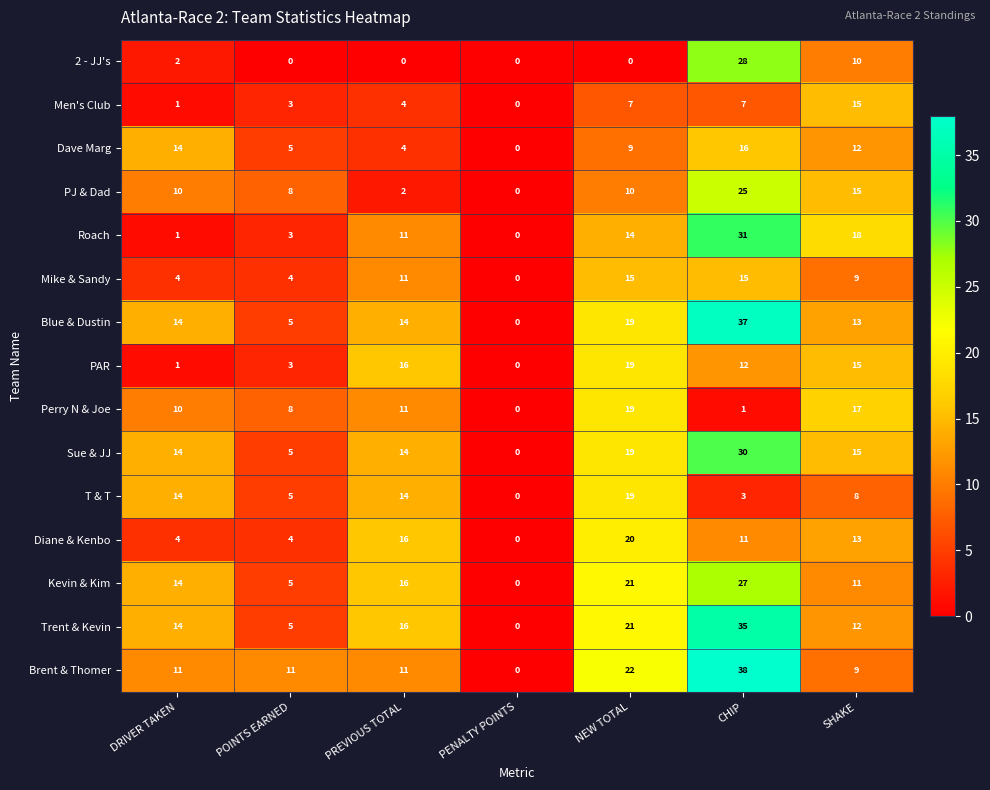

The value of Trent & Kevin at PENALTY POINTS is -24. True or false?

False